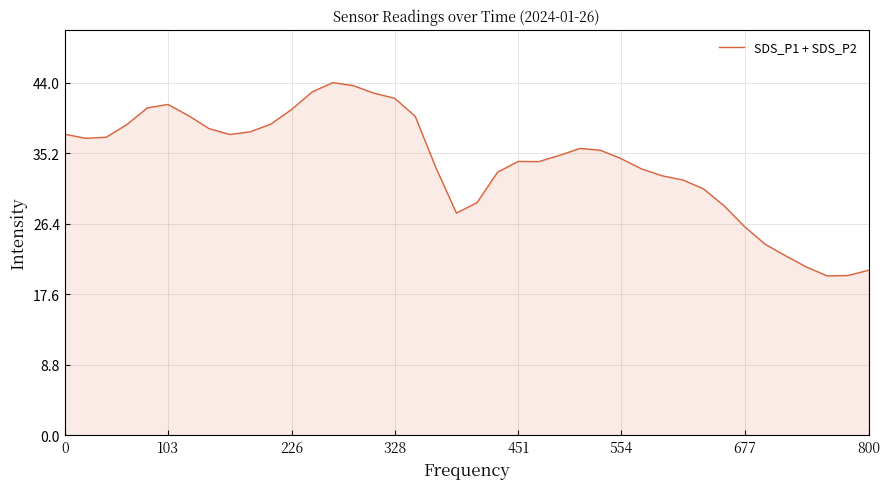

What is the greatest value displayed?

44.0